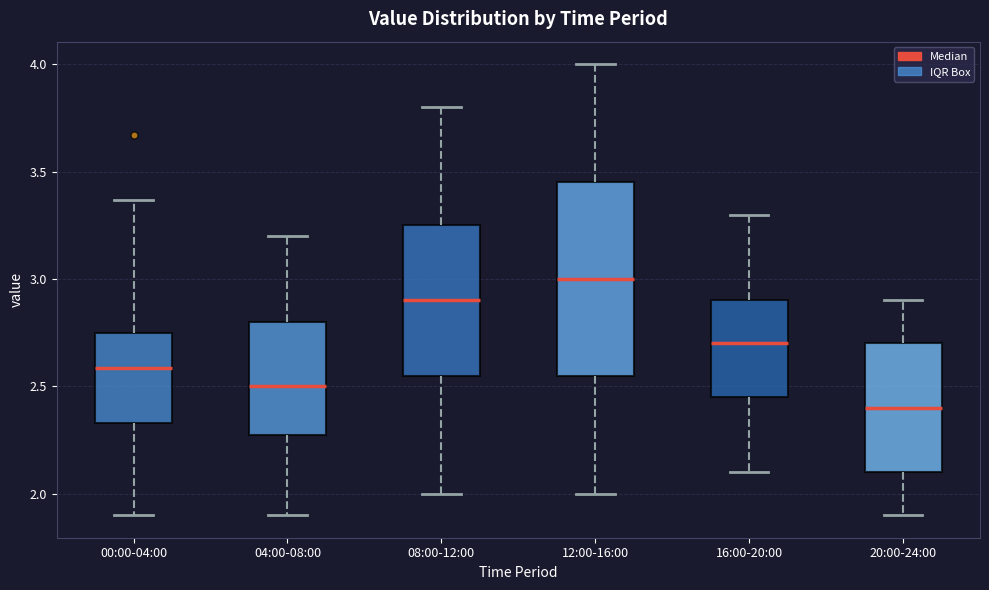

Where does the upper whisker of the box for 16:00-20:00 end on the y-axis? The values are not printed on the chart, so give them approximately, as read against the axis.

3.30